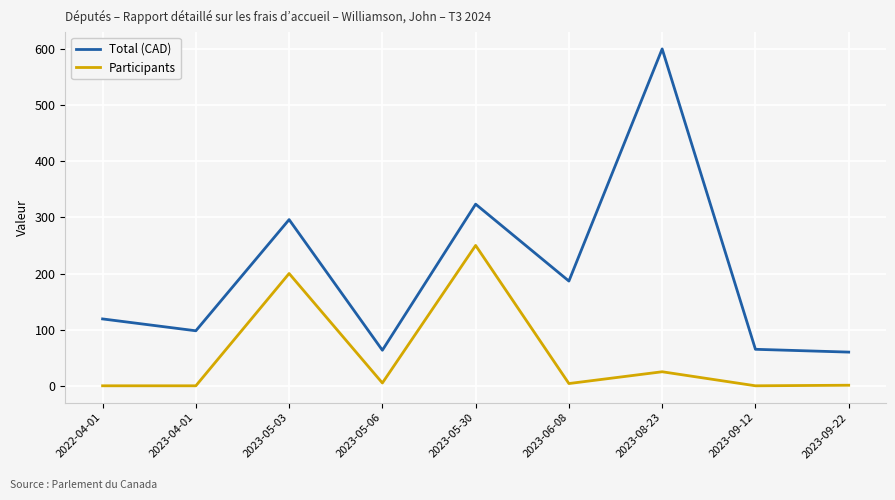

In Total (CAD), how many points are higher than both neighbors (excluding endpoints)?

3